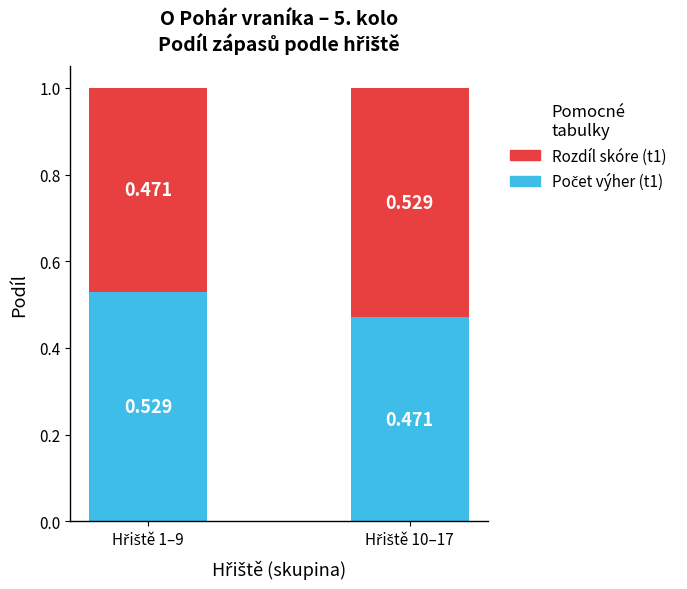

Does the chart contain any negative values?

No